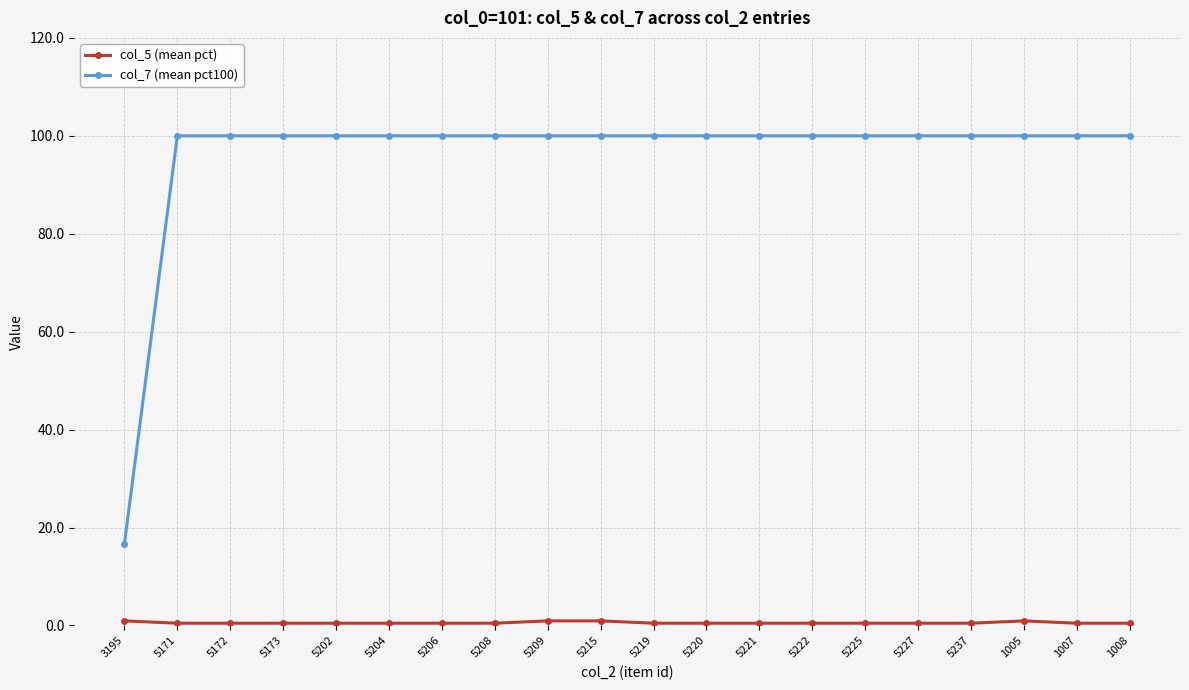

What is the difference between the highest and lowest values at 5227?

99.5